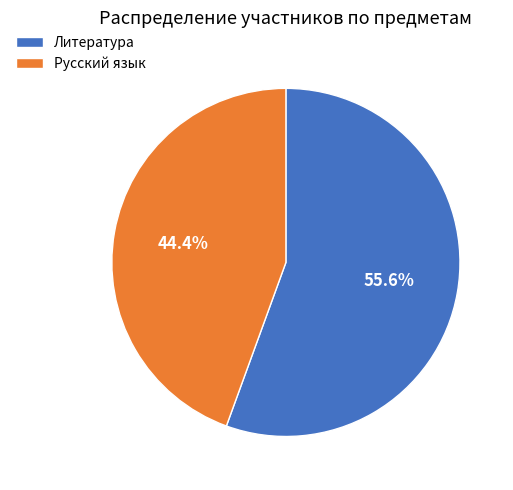

Count the number of slices in the pie.

2